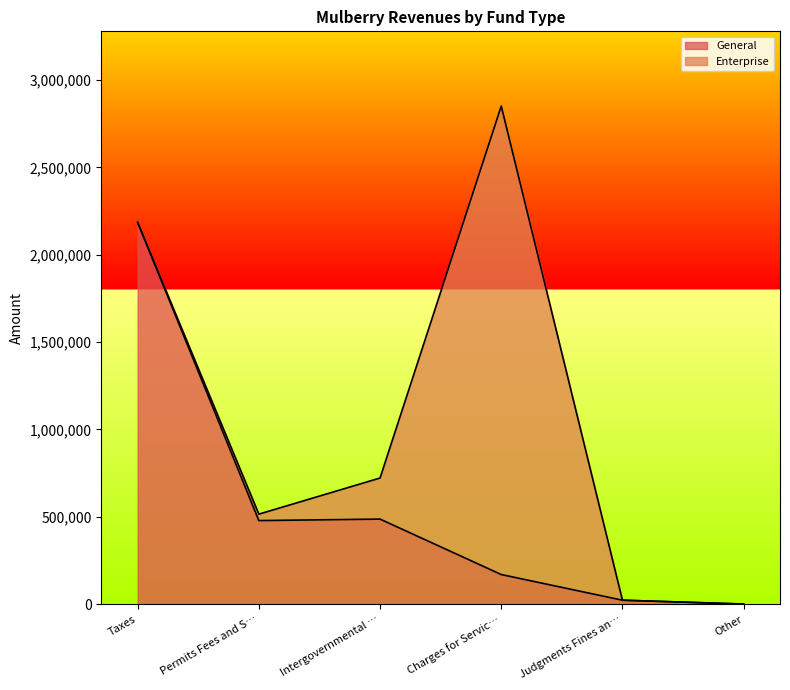

What is the highest value of the General series?

2185279